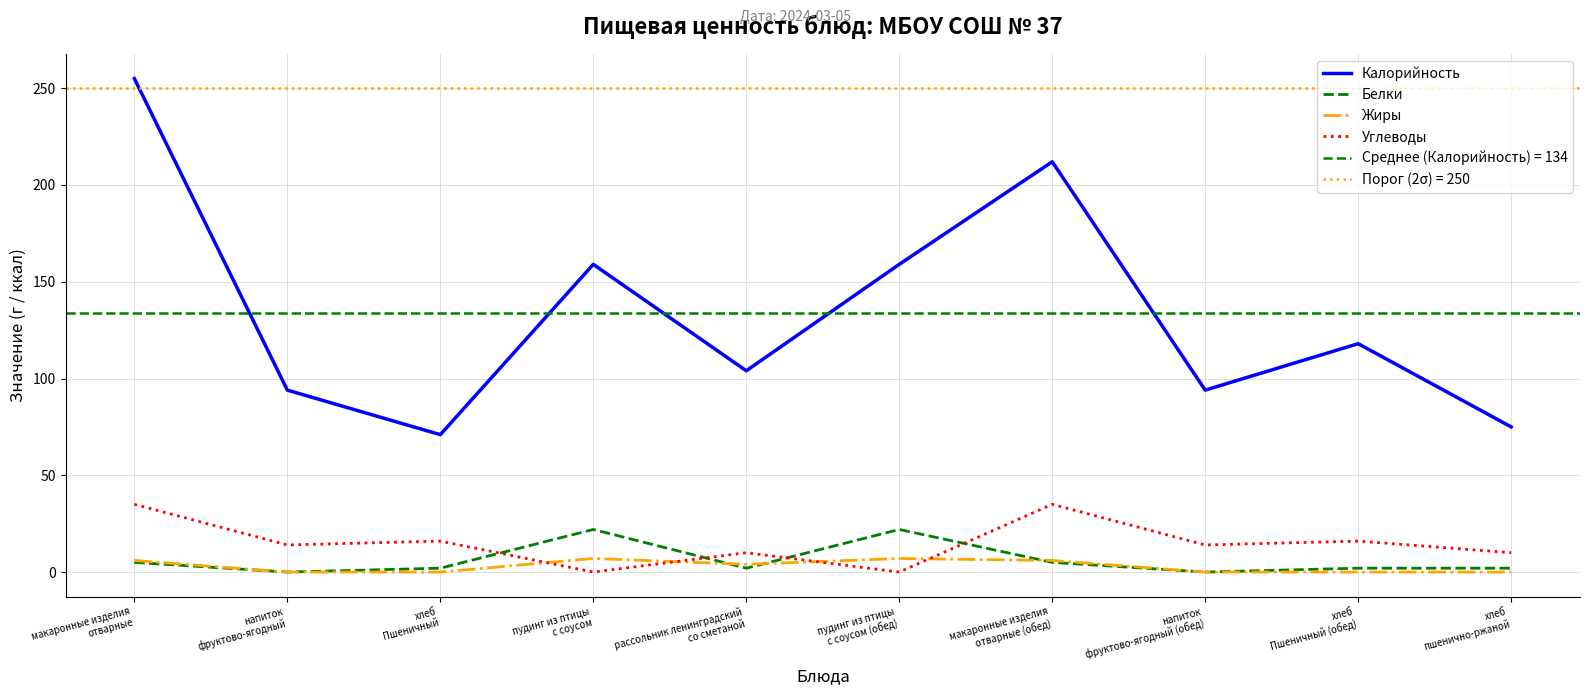

What is the difference between the highest and lowest values at макаронные изделия
отварные (обед)?

207